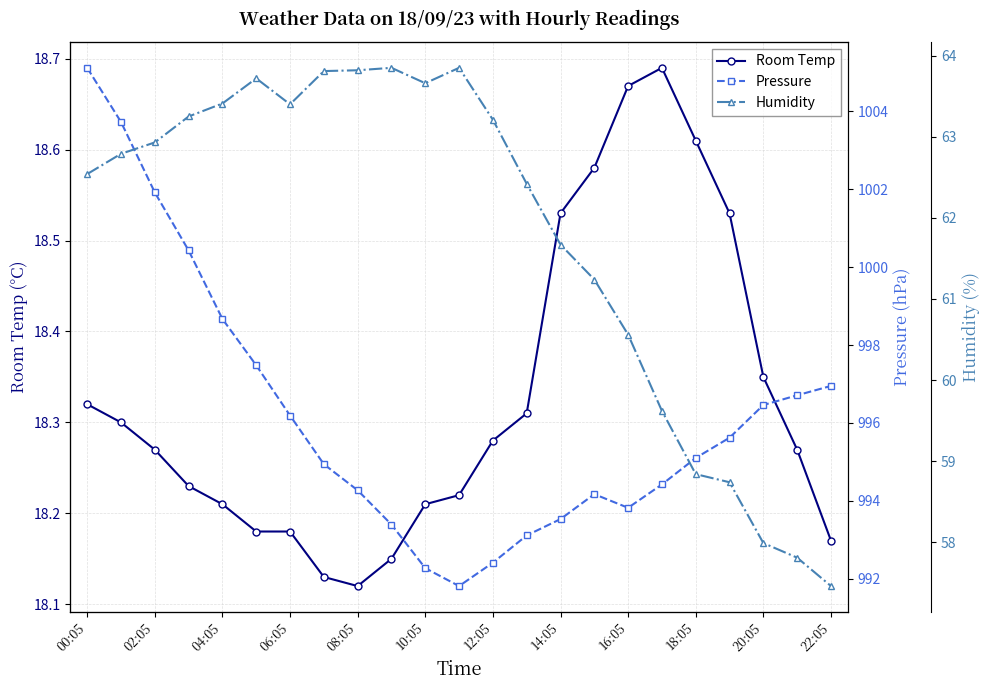

The value of Room Temp at 02:05 is 27.1. True or false?

False